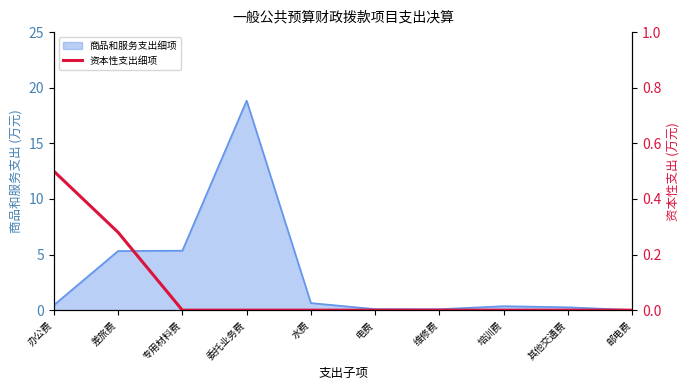

What position from the right is 邮电费?

1